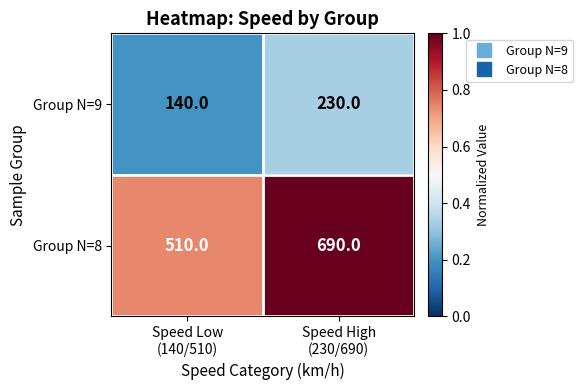

At which category is the sum across all series the highest?

Speed High
(230/690)